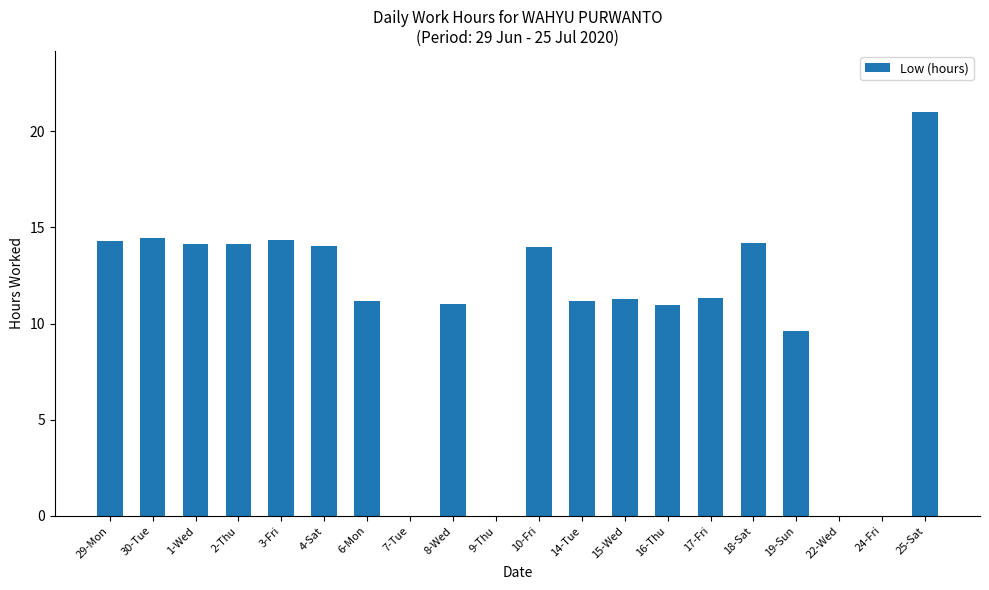

What is the change in value from 1-Wed to 8-Wed?

-3.1